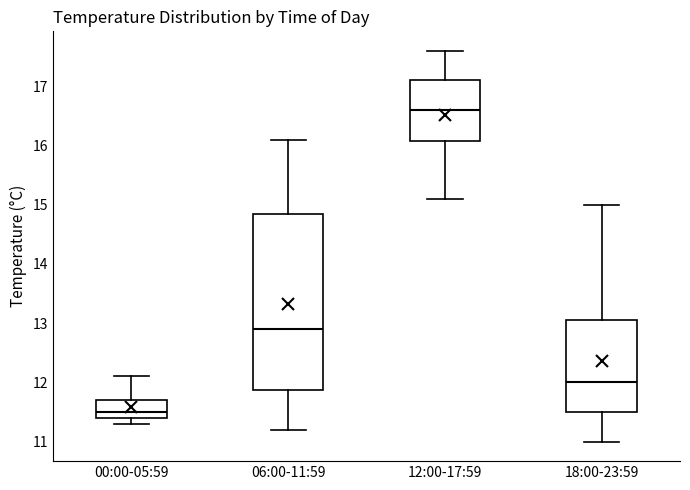

Reading left to right, read every box against the y-axis: the position of its median line, the range the box covers, and the ends of its whiskers. The values are not printed on the chart, so give them approximately, as read against the axis.

00:00-05:59: median 11.5, box 11.4 to 11.7, whiskers 11.3 to 12.1
06:00-11:59: median 12.9, box 11.9 to 14.9, whiskers 11.2 to 16.1
12:00-17:59: median 16.6, box 16.1 to 17.1, whiskers 15.1 to 17.6
18:00-23:59: median 12.0, box 11.5 to 13.1, whiskers 11.0 to 15.0